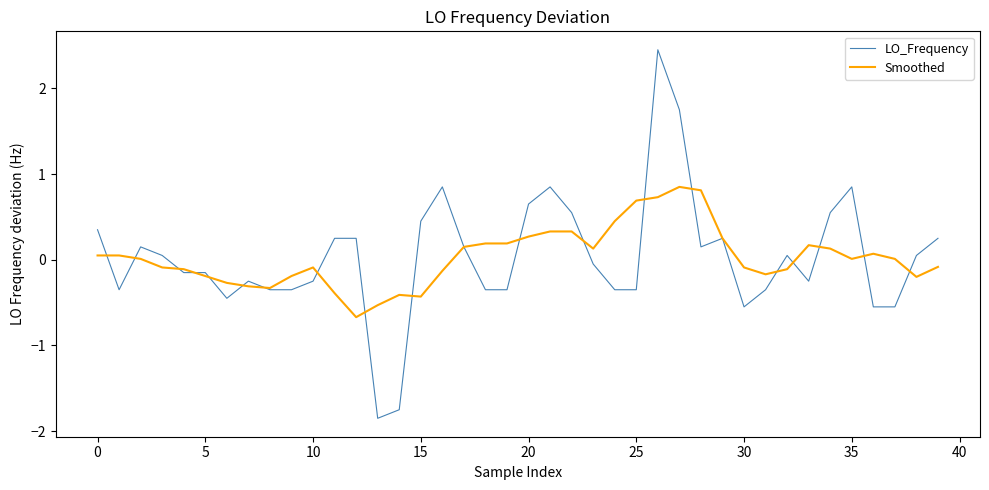

Is this an area chart (filled region under the line)?

No